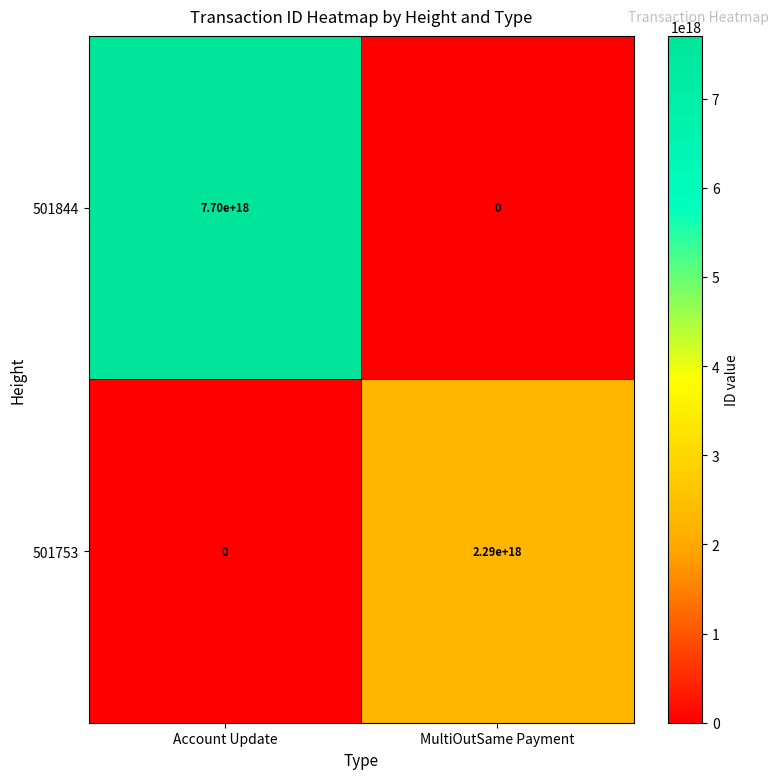

Between Account Update and MultiOutSame Payment, which series saw the biggest shift?

501844